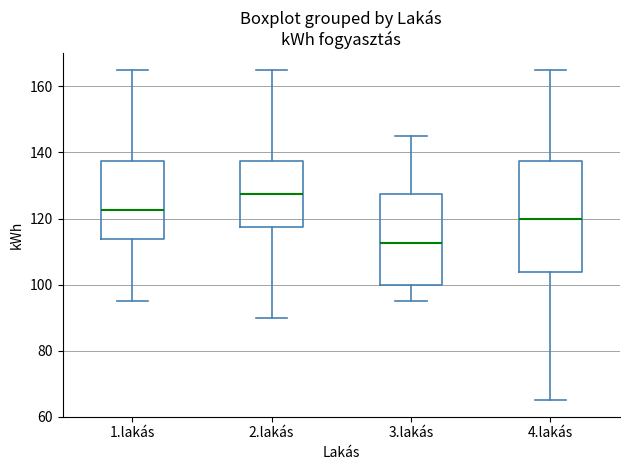

Where does the median line of the box for 3.lakás sit on the y-axis? The values are not printed on the chart, so give them approximately, as read against the axis.

112